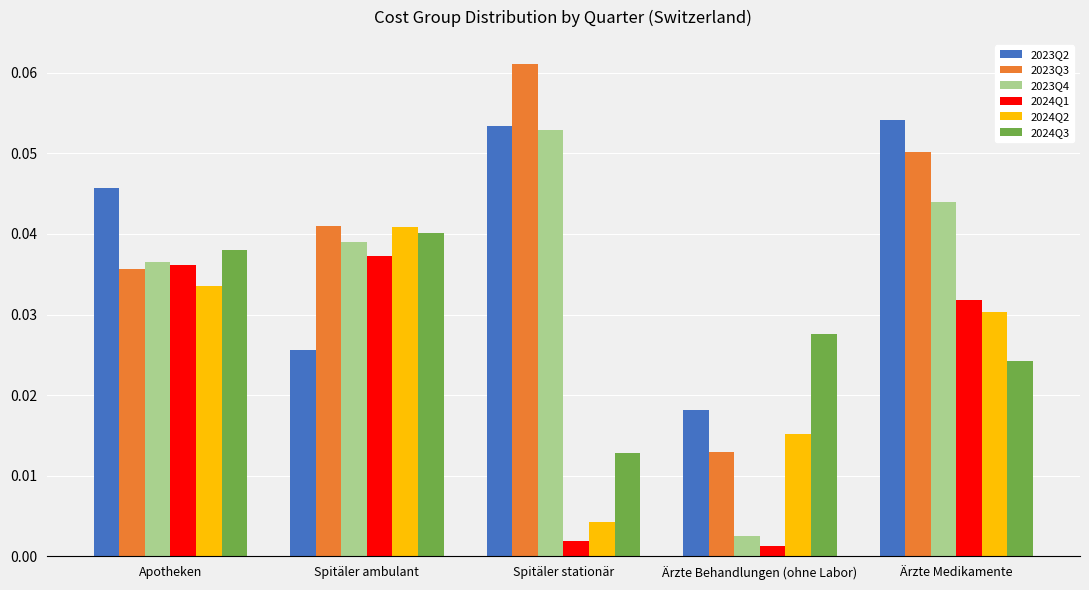

Rank the categories by 2023Q2 value from highest to lowest.

Ärzte Medikamente, Spitäler stationär, Apotheken, Spitäler ambulant, Ärzte Behandlungen (ohne Labor)